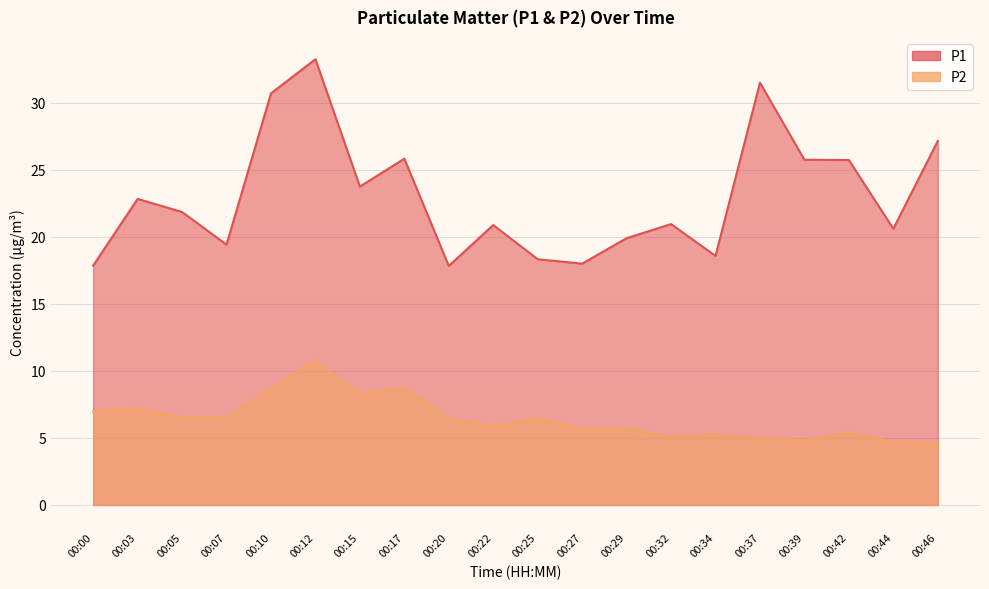

The P1 series shows 23.8 at 00:15. True or false?

True